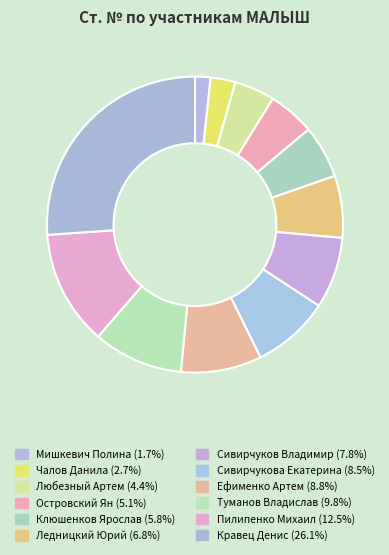

To the nearest percent, what portion does Сивирчукова Екатерина represent?

8%